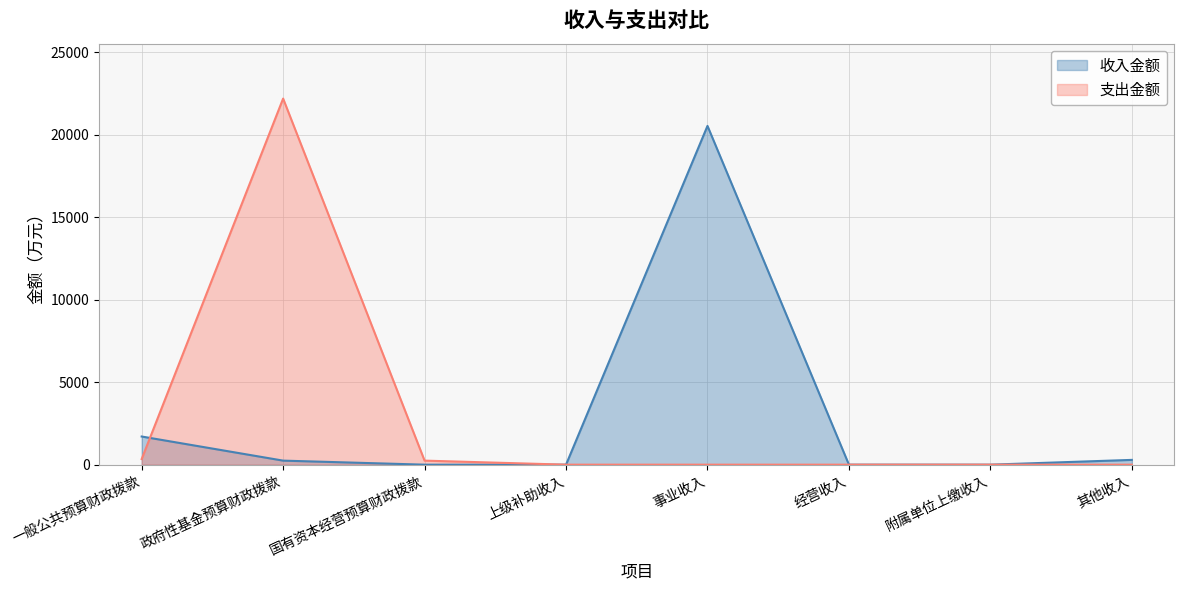

How many points are higher than both their immediate neighbors (excluding endpoints)?

1